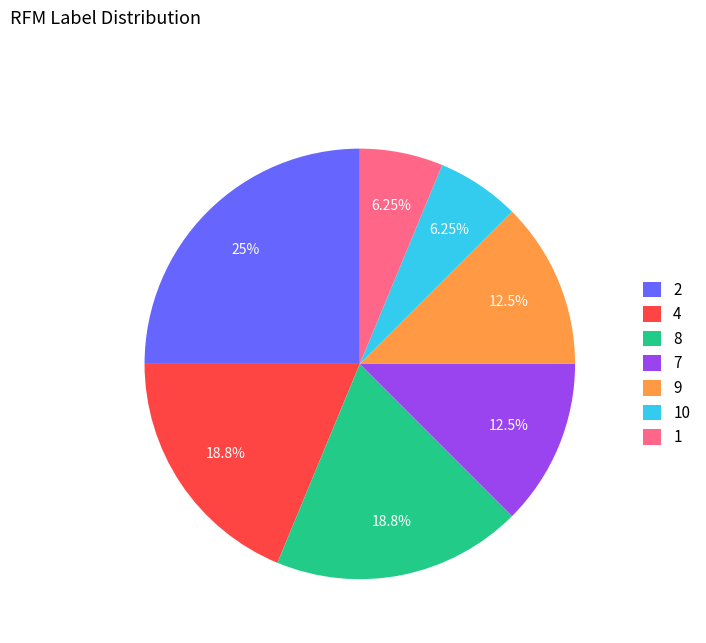

Which has a higher value, 4 or 1?

4